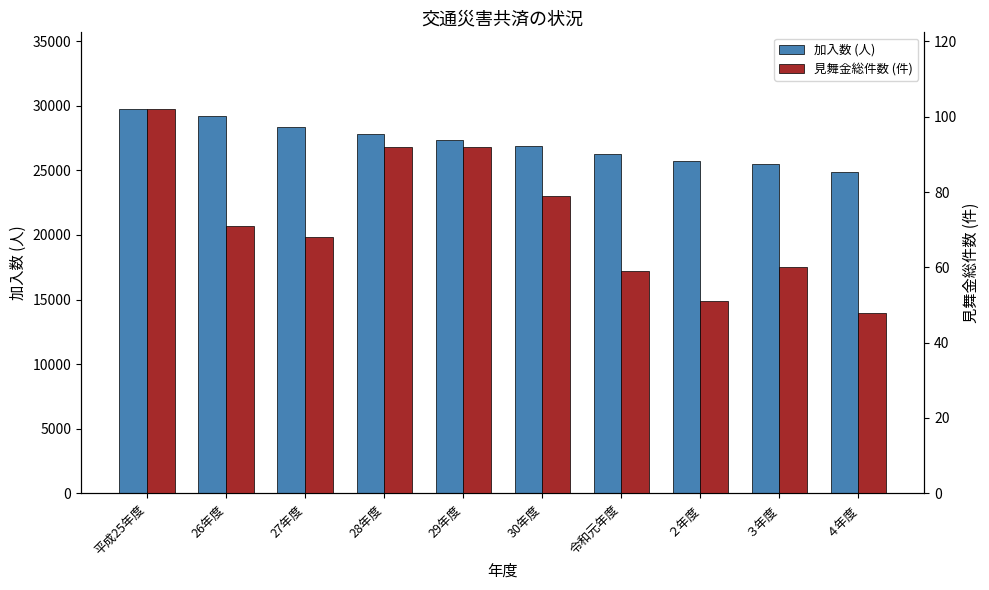

What is the label of the 10th bar from the left?

４年度